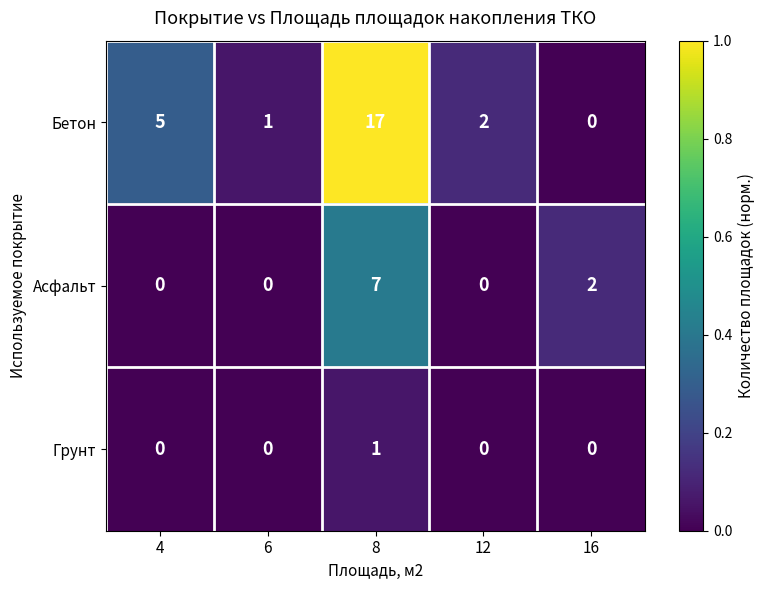

True or false: Бетон has a value of 1 at 12.

False